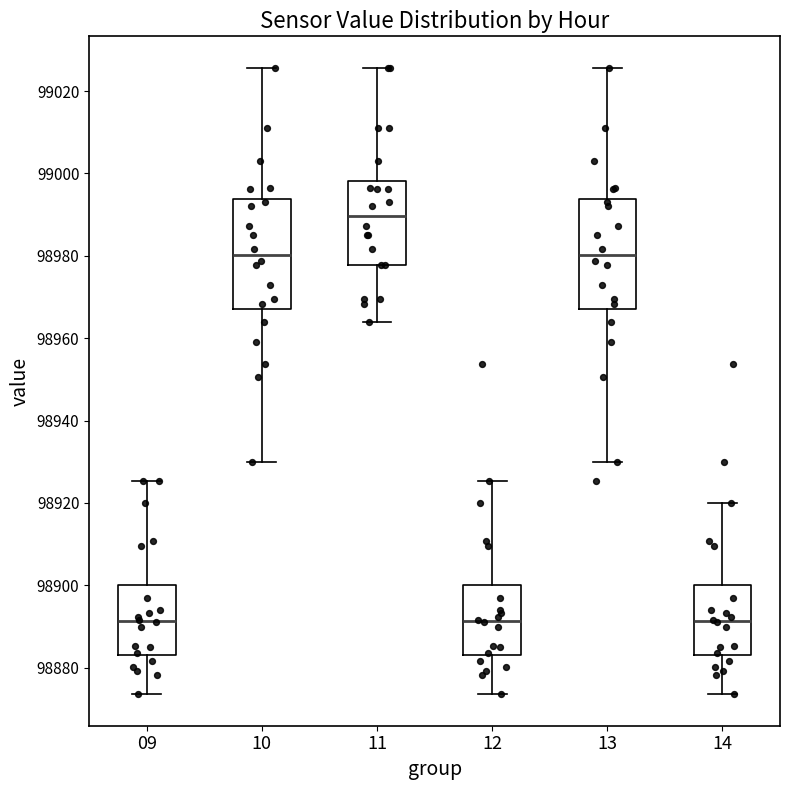

Reading left to right, transcribe this box plot: for each box, give where its median line is, the range the box spans, and where its two whiskers end, as read against the y-axis. The values are not printed on the chart, so give them approximately, as read against the axis.

09: median 98892, box 98884 to 98900, whiskers 98874 to 98926
10: median 98980, box 98968 to 98994, whiskers 98930 to 99026
11: median 98990, box 98978 to 98998, whiskers 98964 to 99026
12: median 98892, box 98884 to 98900, whiskers 98874 to 98926
13: median 98980, box 98968 to 98994, whiskers 98930 to 99026
14: median 98892, box 98884 to 98900, whiskers 98874 to 98920